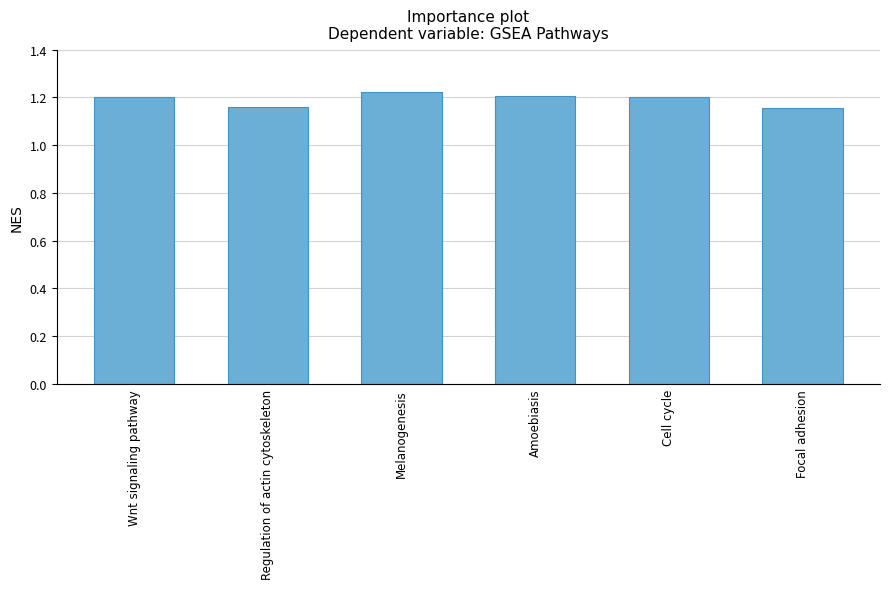

True or false: the data shows 1.2 at Amoebiasis.

True